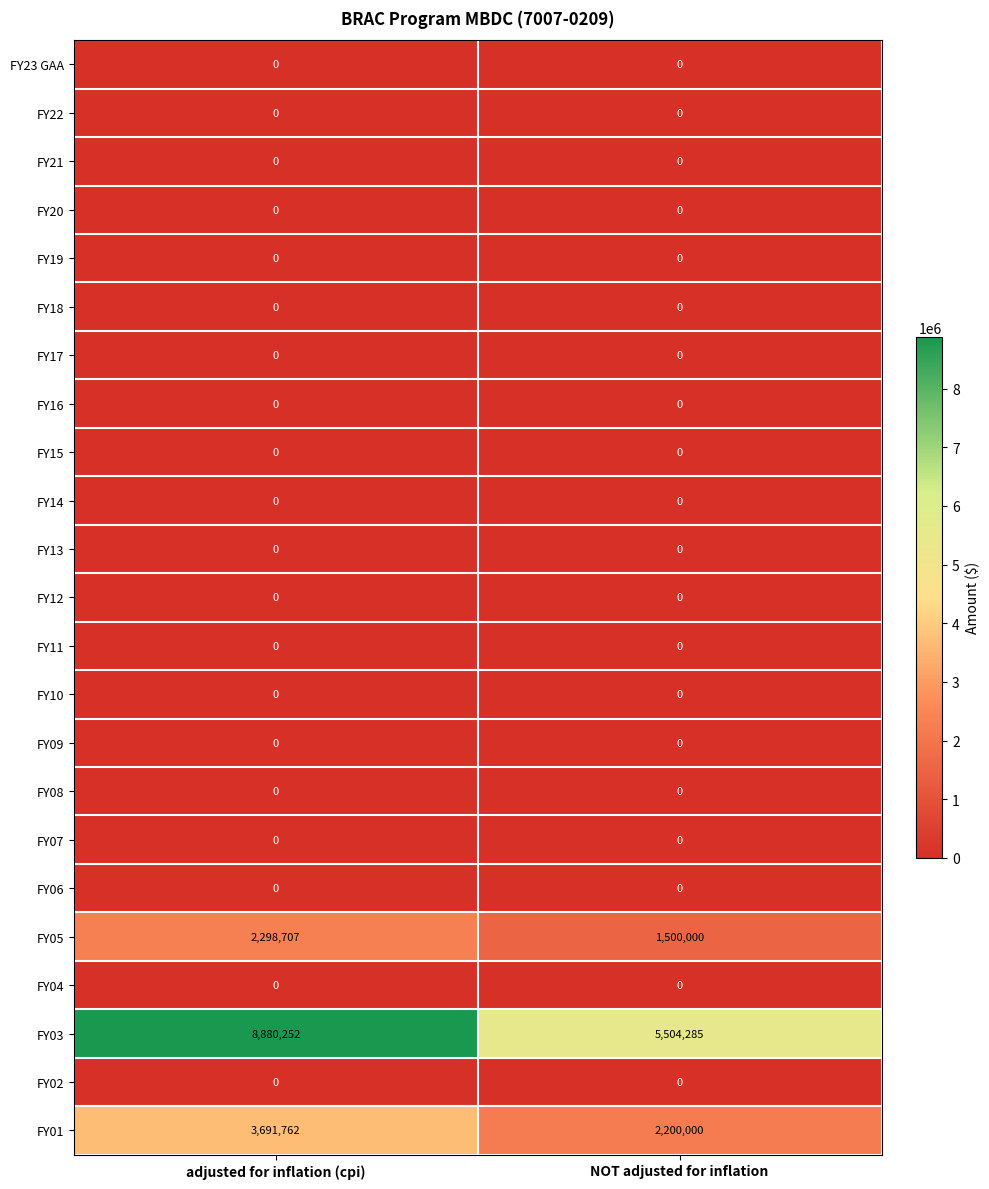

The value of FY01 at adjusted for inflation (cpi) is 3691762. True or false?

True